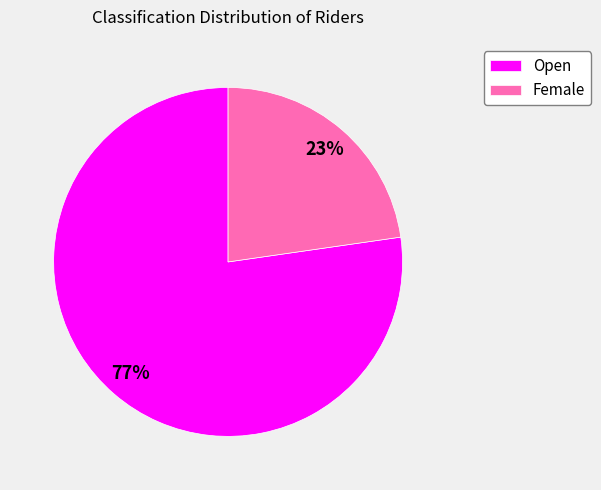

Do Female and Open together represent more than half of the pie?

Yes